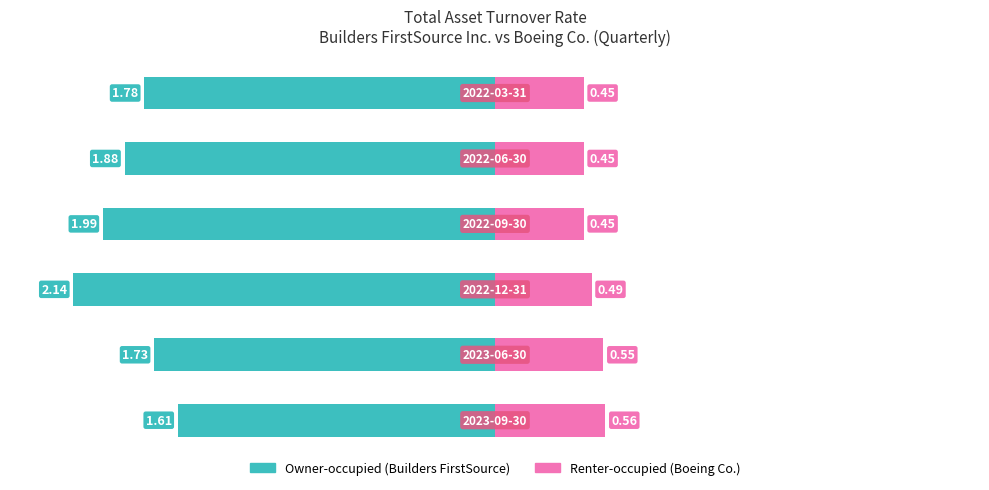

At how many categories does at least one series exceed 0?

6